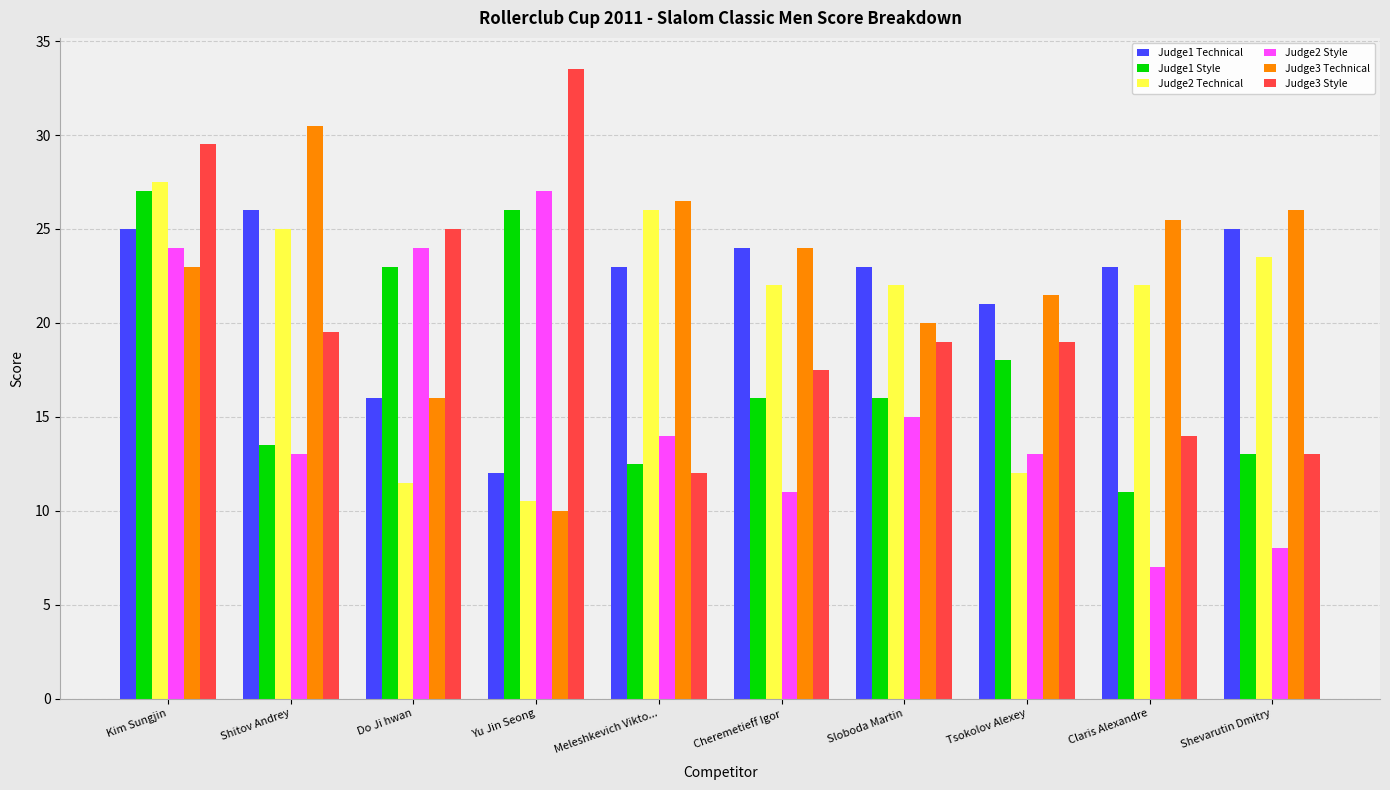

What are all the series names shown in the legend?

Judge1 Technical, Judge1 Style, Judge2 Technical, Judge2 Style, Judge3 Technical, Judge3 Style